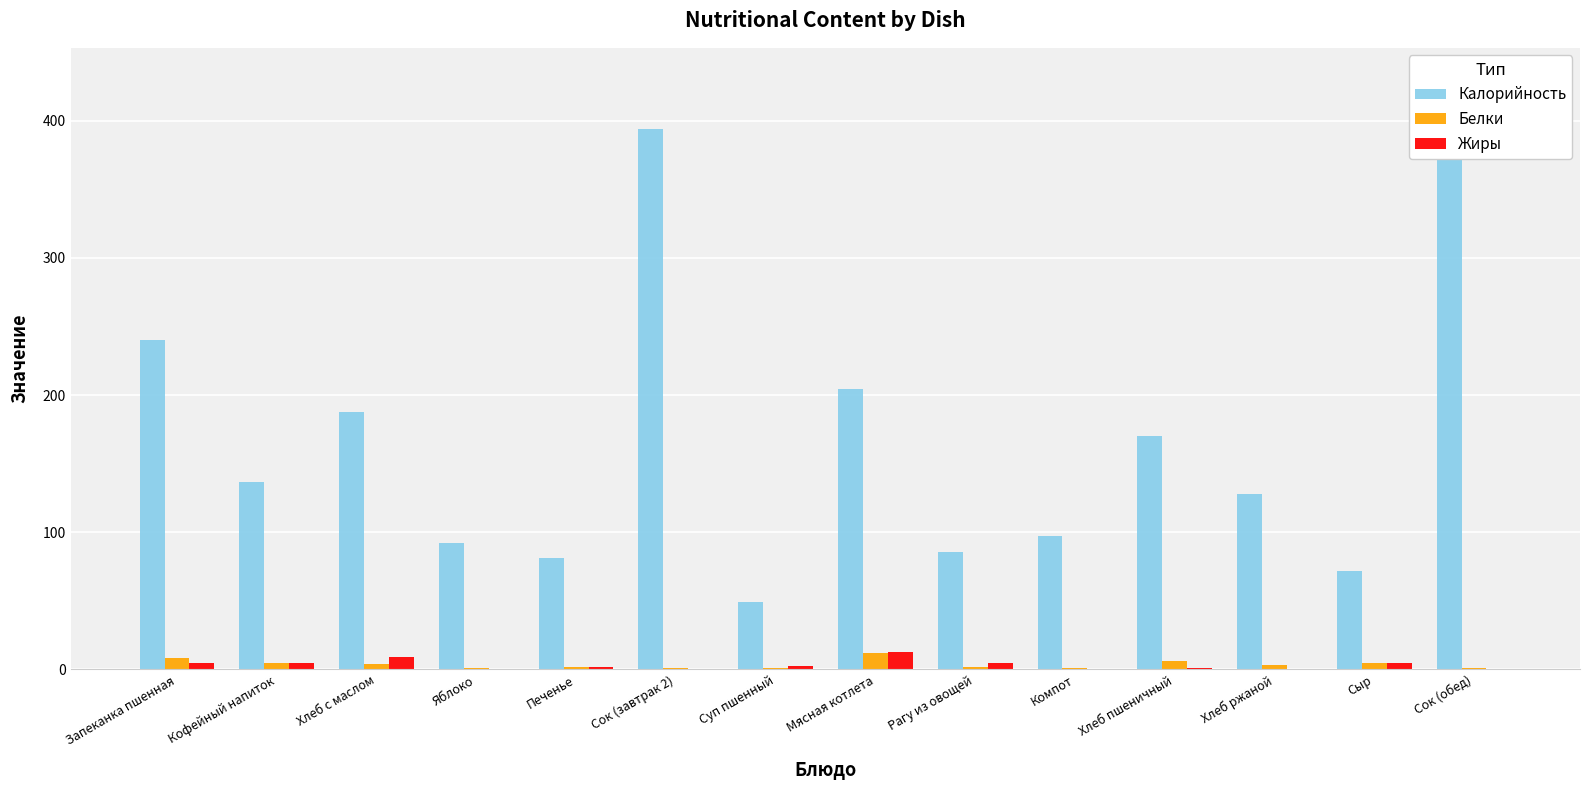

Reading right to left, list all the values displayed in this chart.

Калорийность: 394.0	72.0	128.0	170.0	97.0	85.5	204.1	48.9	394.0	81.2	92.0	187.8	137.0	239.8
Белки: 1.0	5.0	3.0	6.0	1.0	1.7	11.7	1.1	1.0	1.5	1.0	3.9	4.4	8.3
Жиры: 0.0	5.0	0.0	1.0	0.0	4.6	12.8	2.4	0.0	2.0	0.0	8.8	4.5	5.0